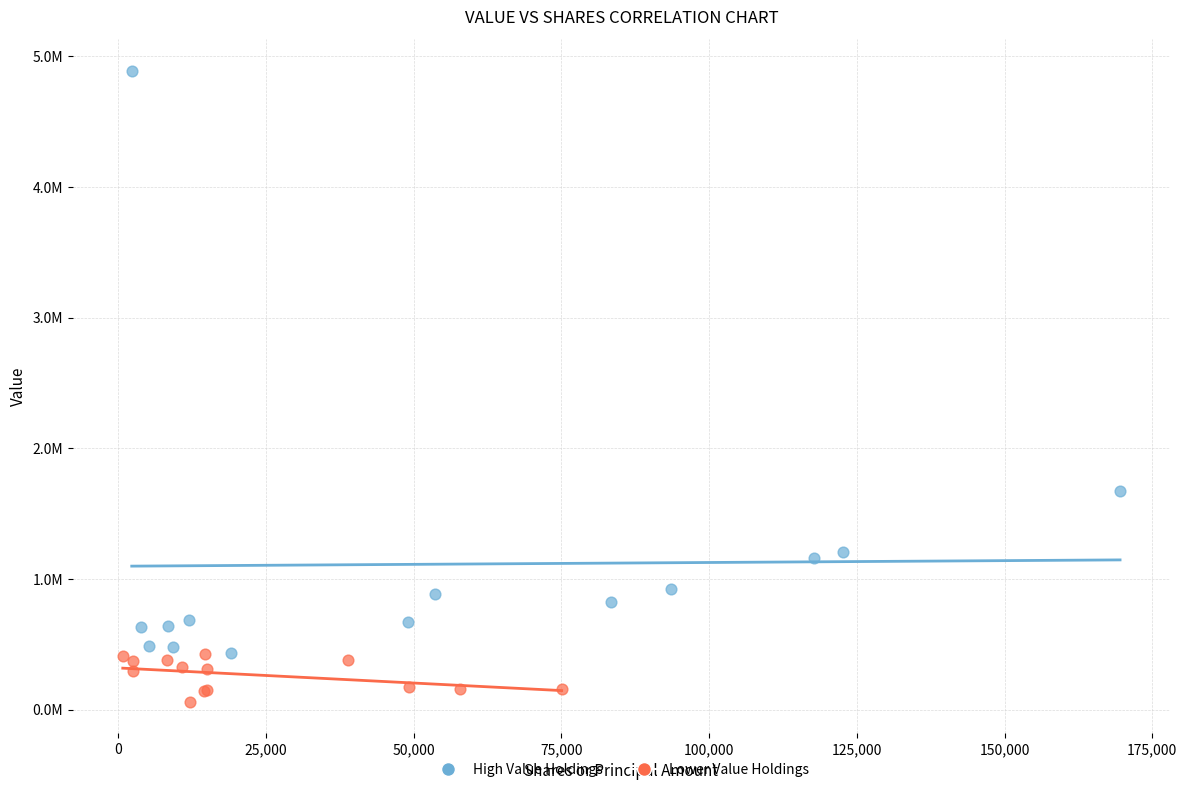

Which series reaches the maximum Y coordinate?

High Value Holdings